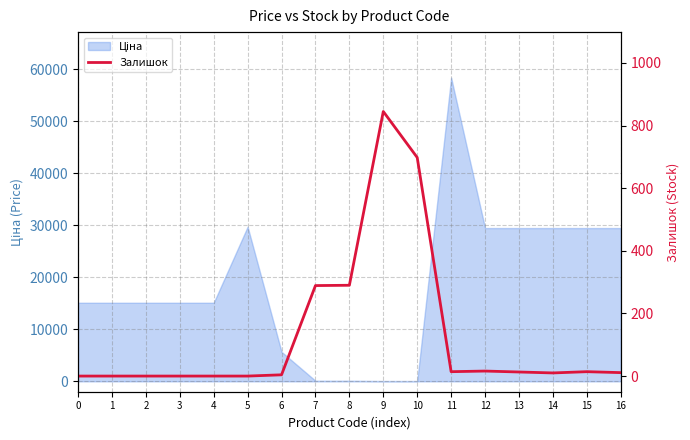

Between 1 and 12, which is larger?

12